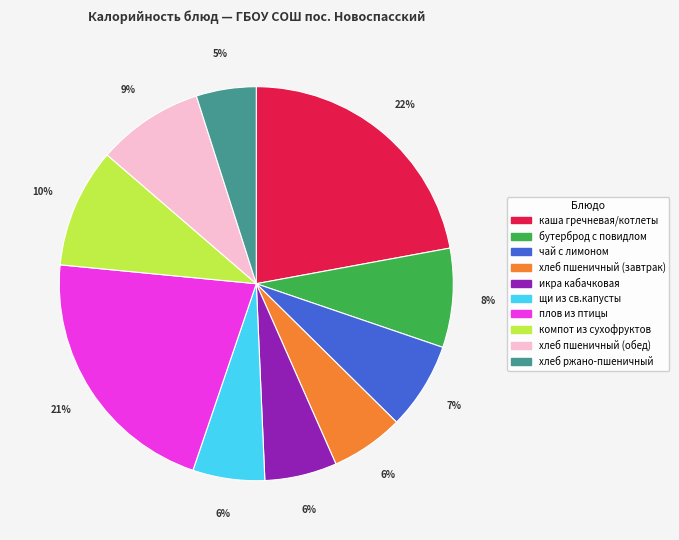

Combined, do каша гречневая/котлеты and хлеб пшеничный (обед) account for over 50%?

No